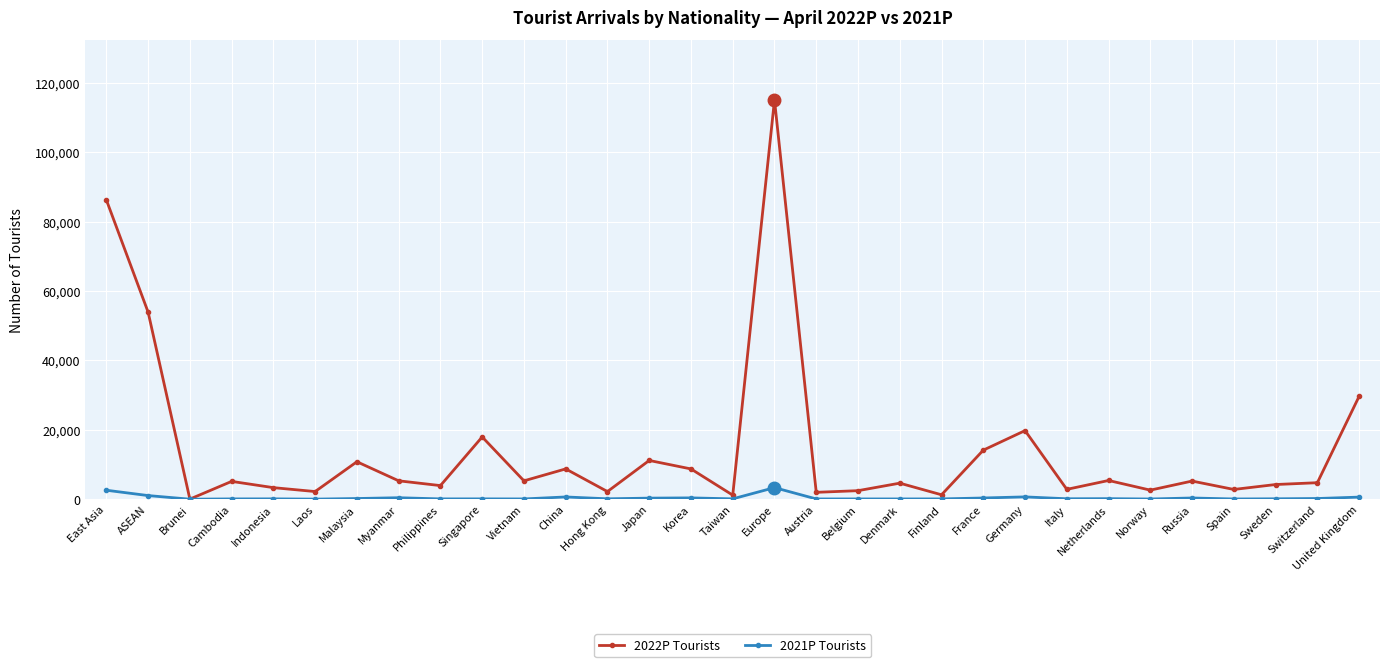

In 2021P Tourists, how many points are lower than both neighbors (excluding endpoints)?

11